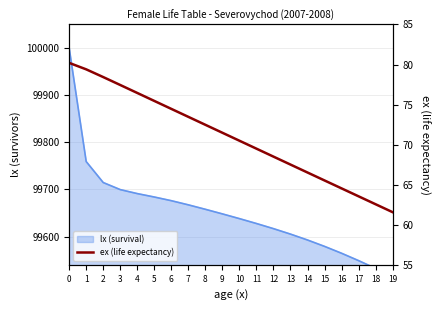

Rank the categories by value from highest to lowest.

0, 1, 2, 3, 4, 5, 6, 7, 8, 9, 10, 11, 12, 13, 14, 15, 16, 17, 18, 19